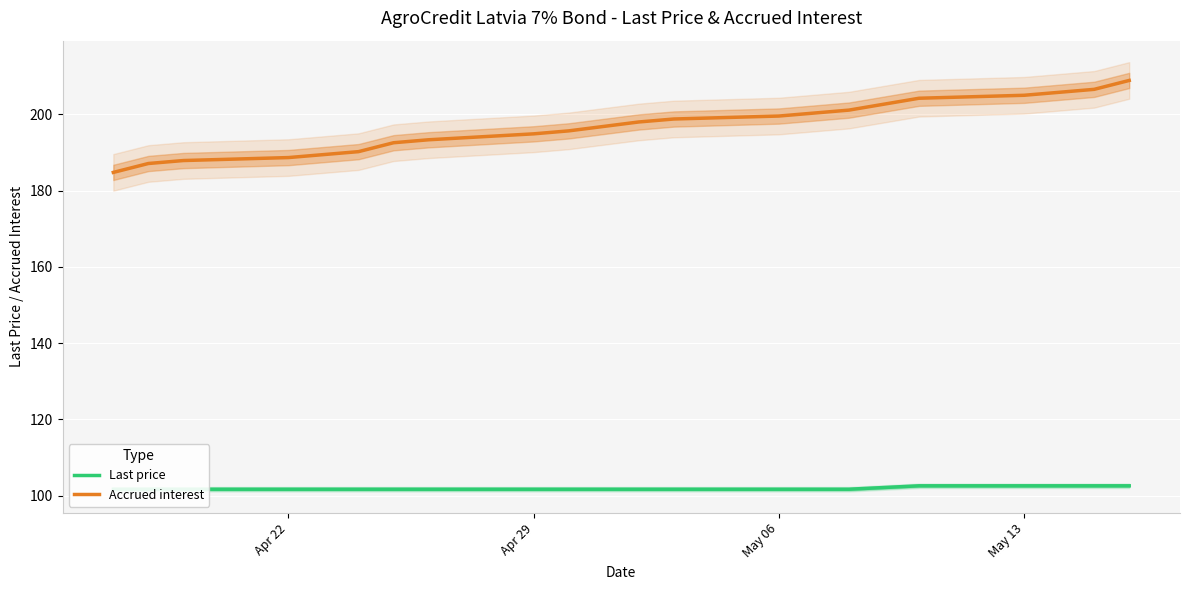

The value of Accrued interest at Apr 22 is 188.7. True or false?

True